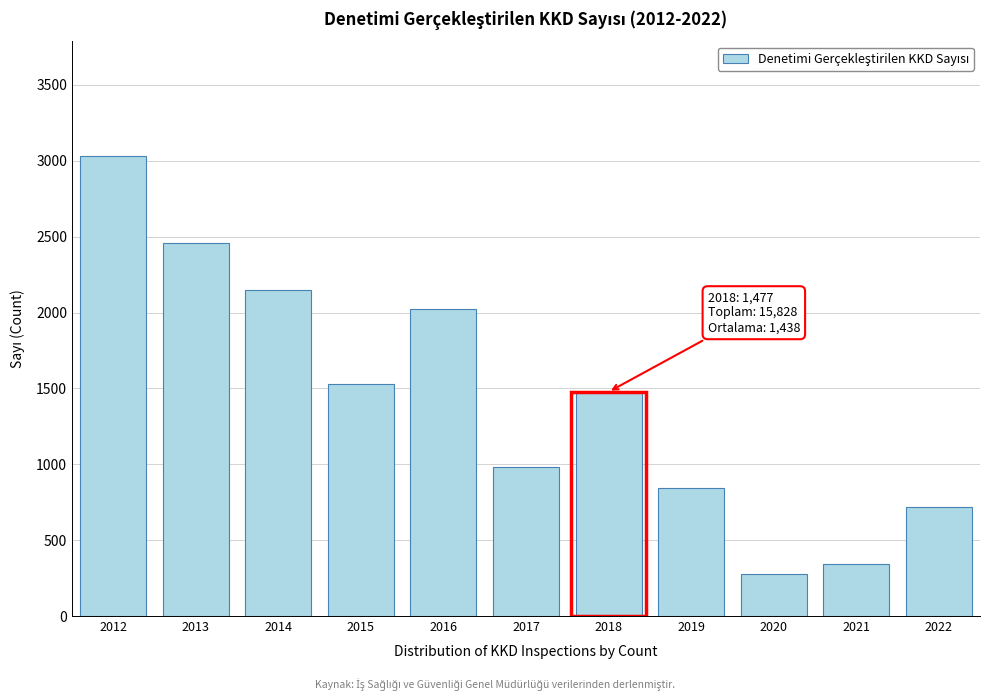

Reading left to right, transcribe all the data shown in this chart.

2012=3029	2013=2460	2014=2150	2015=1527	2016=2024	2017=979	2018=1477	2019=845	2020=278	2021=342	2022=717